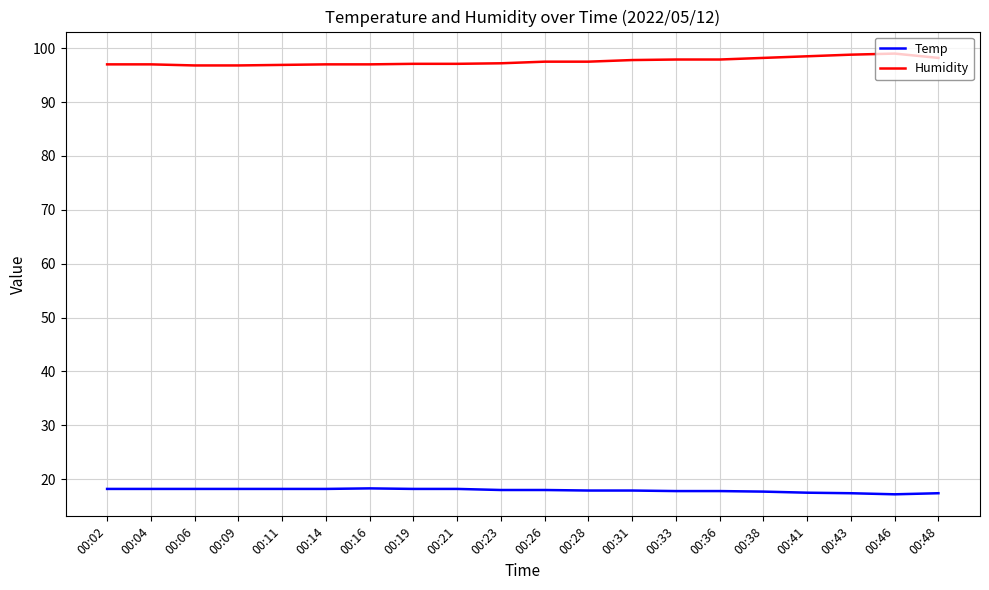

What is the spread (max minus min) of values at 00:43?

81.4